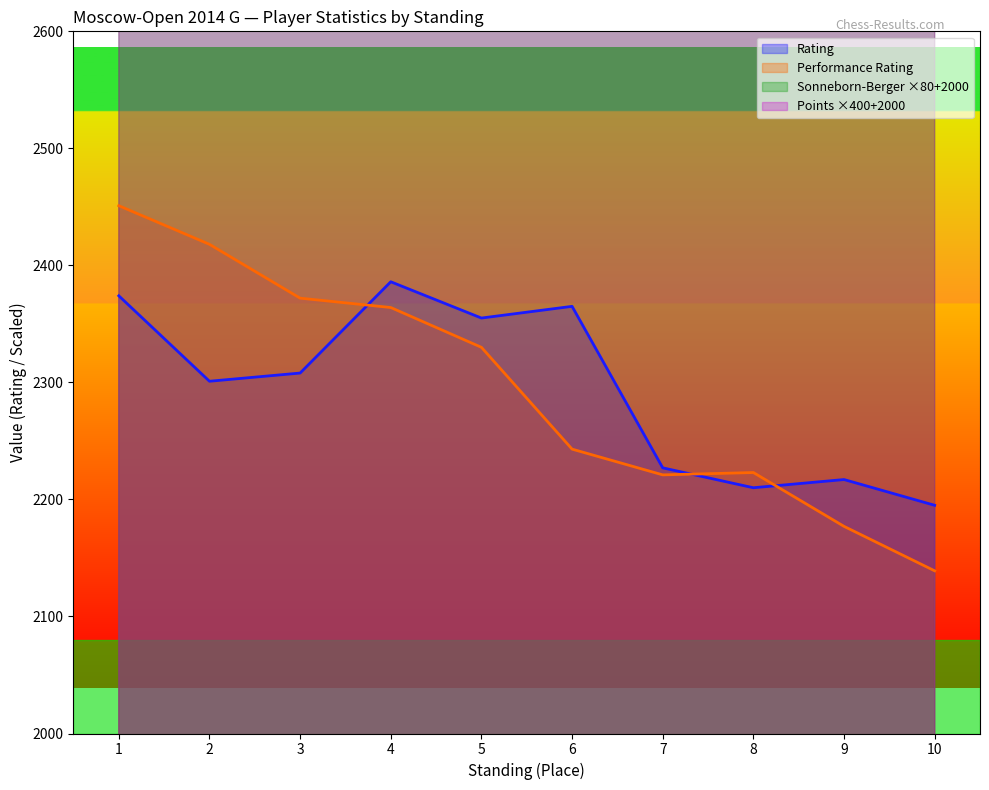

What is the spread (max minus min) of values at 9?

1023